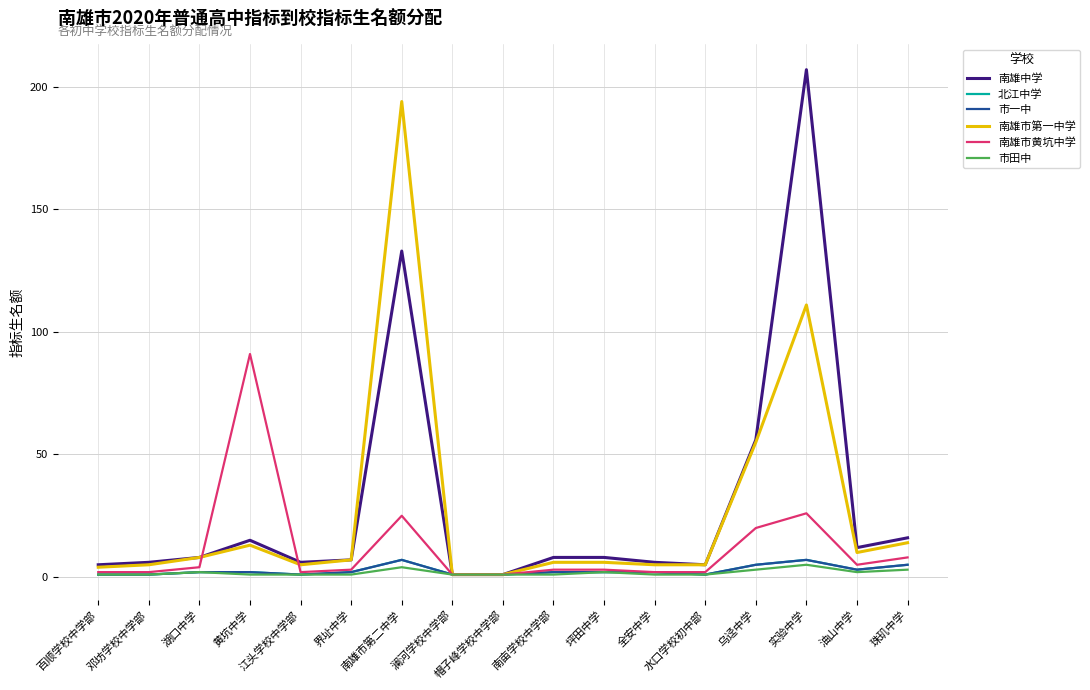

At which category is the sum across all series the highest?

南雄市第二中学